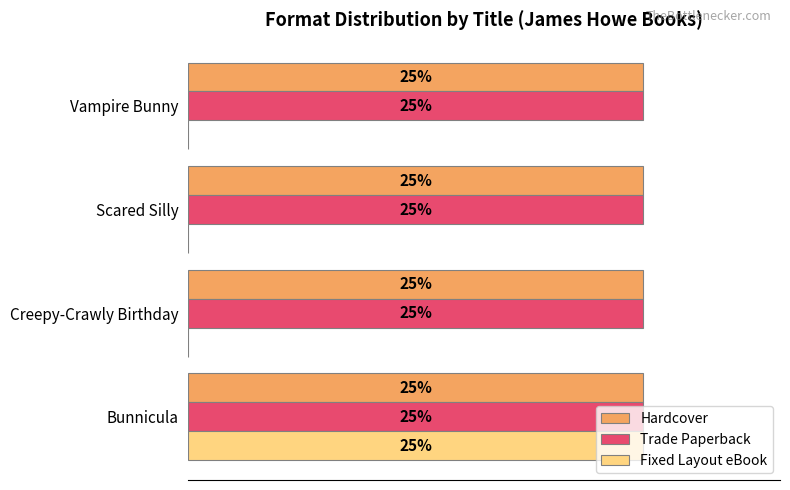

What are all the series names shown in the legend?

Hardcover, Trade Paperback, Fixed Layout eBook